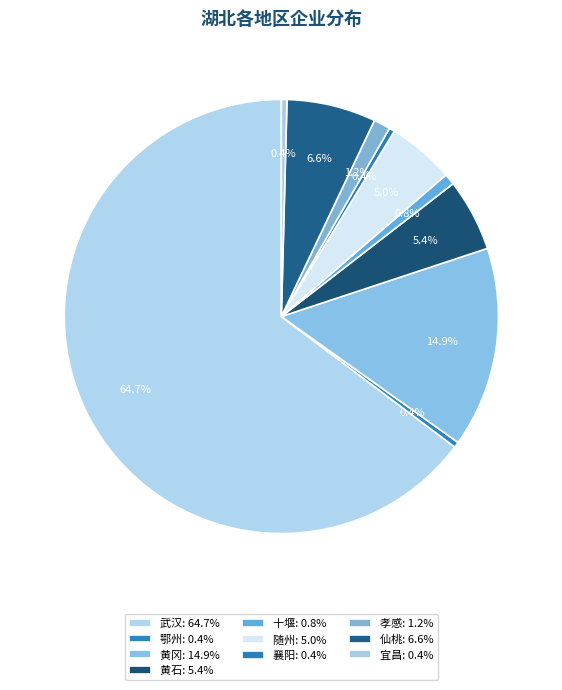

Is it true that 仙桃 is 7% of the pie?

True